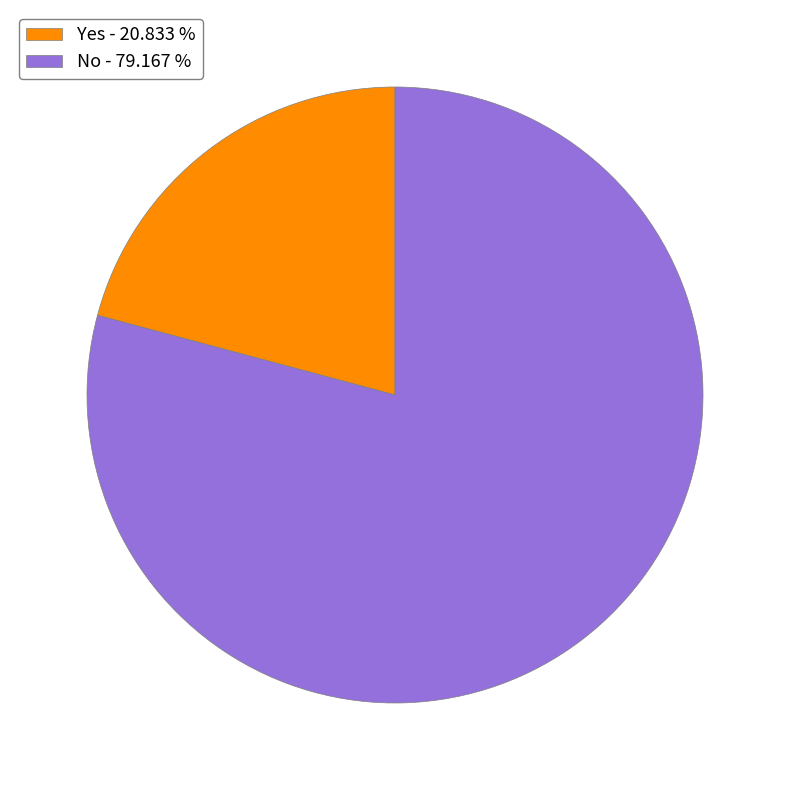

Does Yes represent more than half of the total?

No